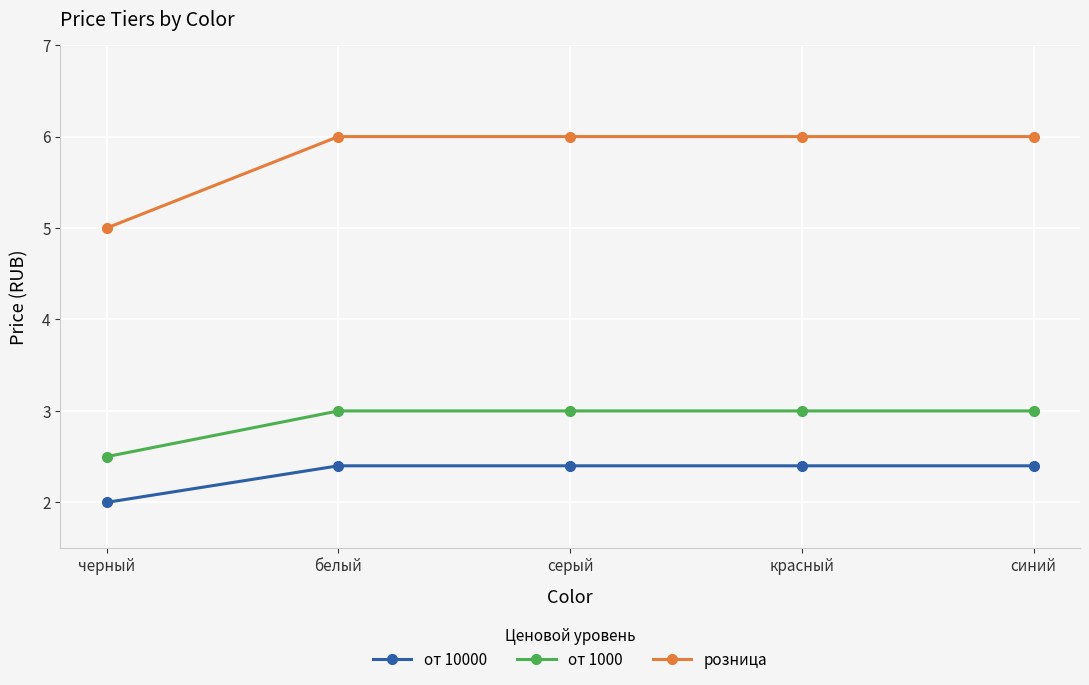

Does the chart have visible grid lines?

Yes